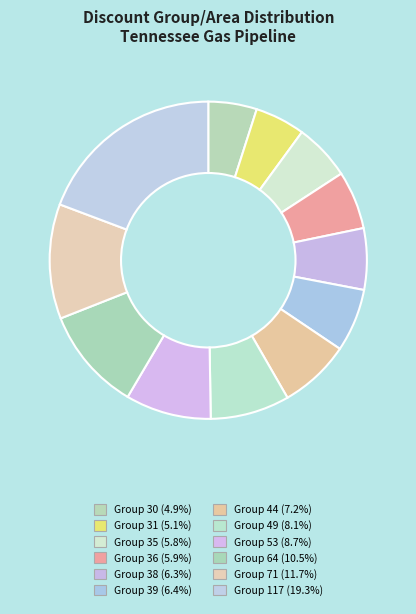

Count the number of slices in the pie.

12